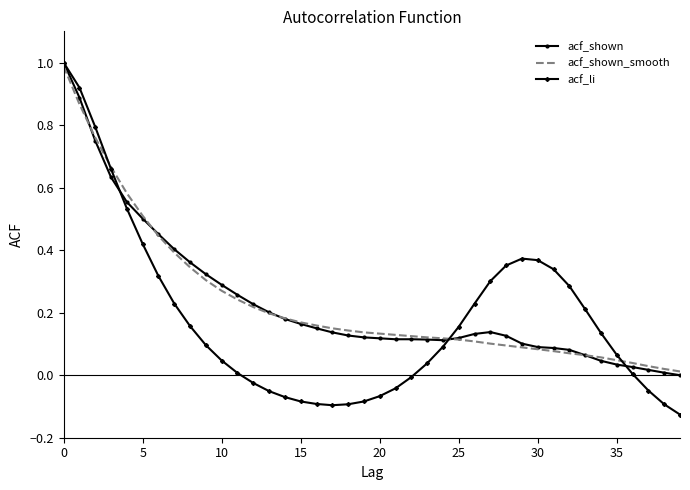

Count the number of categories in the chart.

40